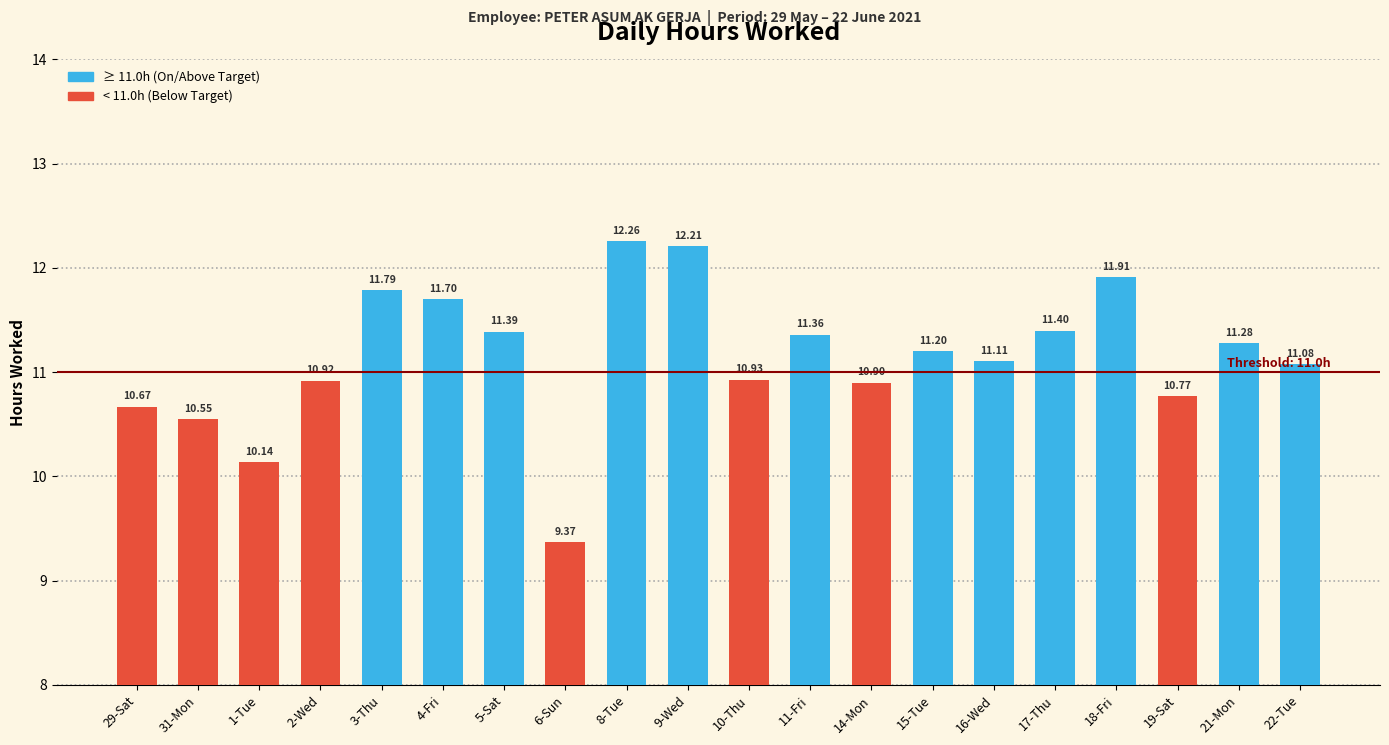

Rank the categories by value from highest to lowest.

8-Tue, 9-Wed, 18-Fri, 3-Thu, 4-Fri, 17-Thu, 5-Sat, 11-Fri, 21-Mon, 15-Tue, 16-Wed, 22-Tue, 10-Thu, 2-Wed, 14-Mon, 19-Sat, 29-Sat, 31-Mon, 1-Tue, 6-Sun